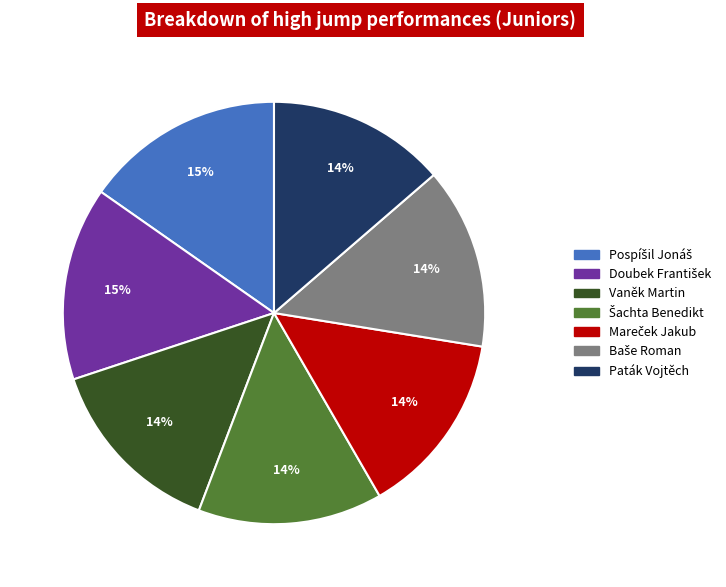

Is there a majority slice in this chart?

No